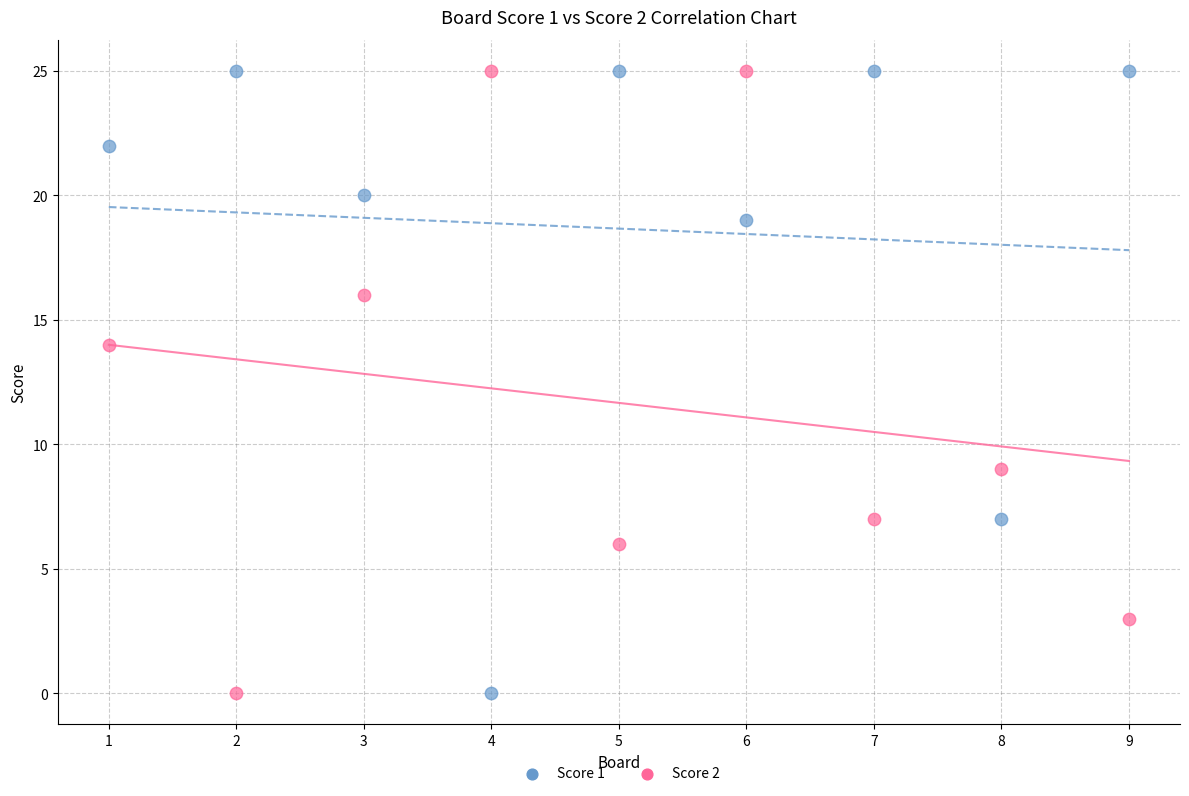

What is the X range (max minus min) for the scatter plot?

8